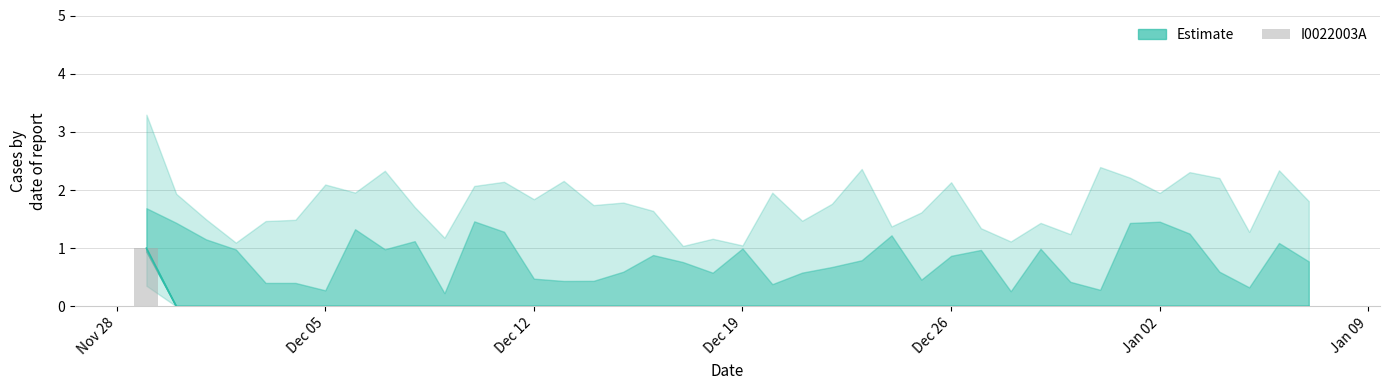

At which label is the value closest to 0?

Dec 05